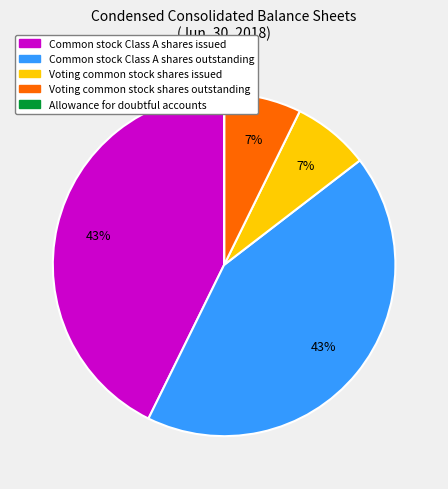

Combined, do Voting common stock shares outstanding and Voting common stock shares issued account for over 50%?

No